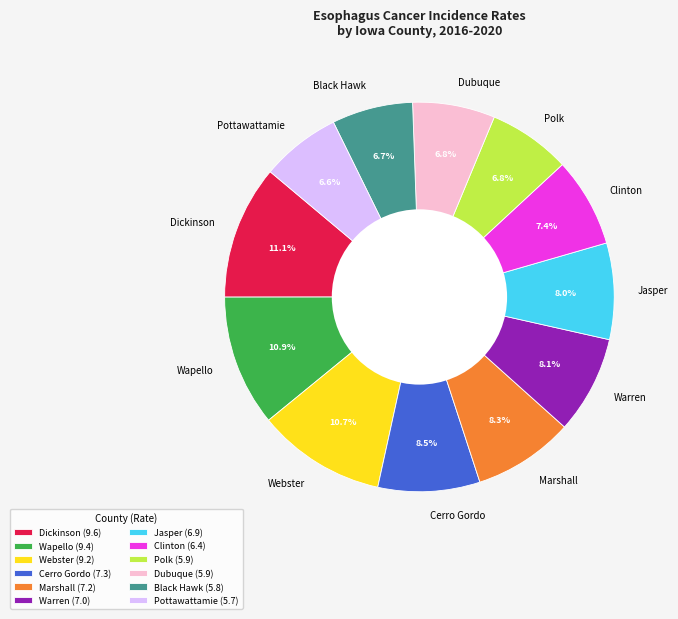

How many segments does this pie chart have?

12